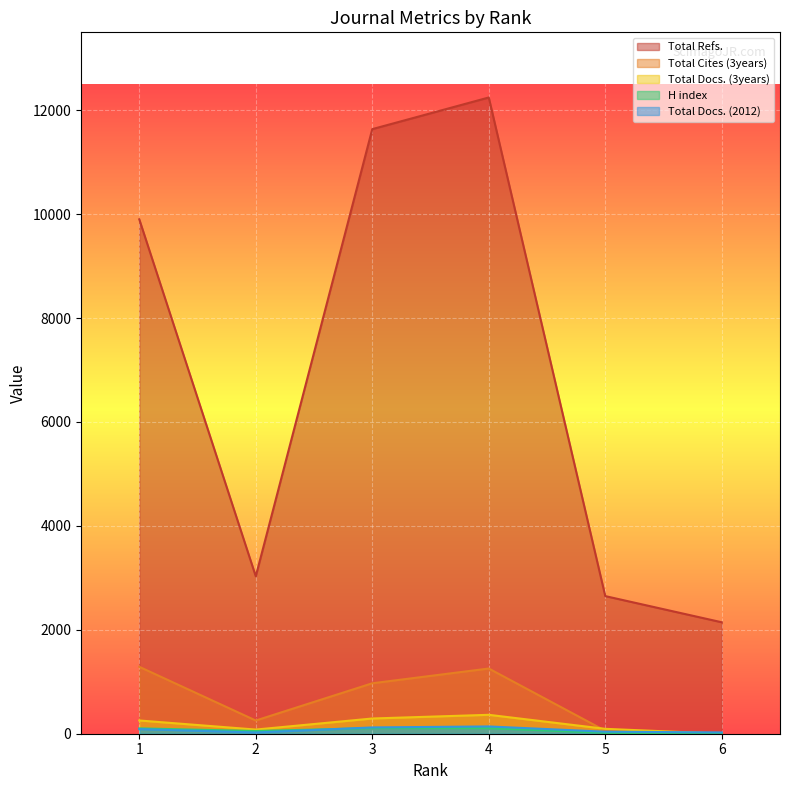

How many categories are shown in the chart?

6